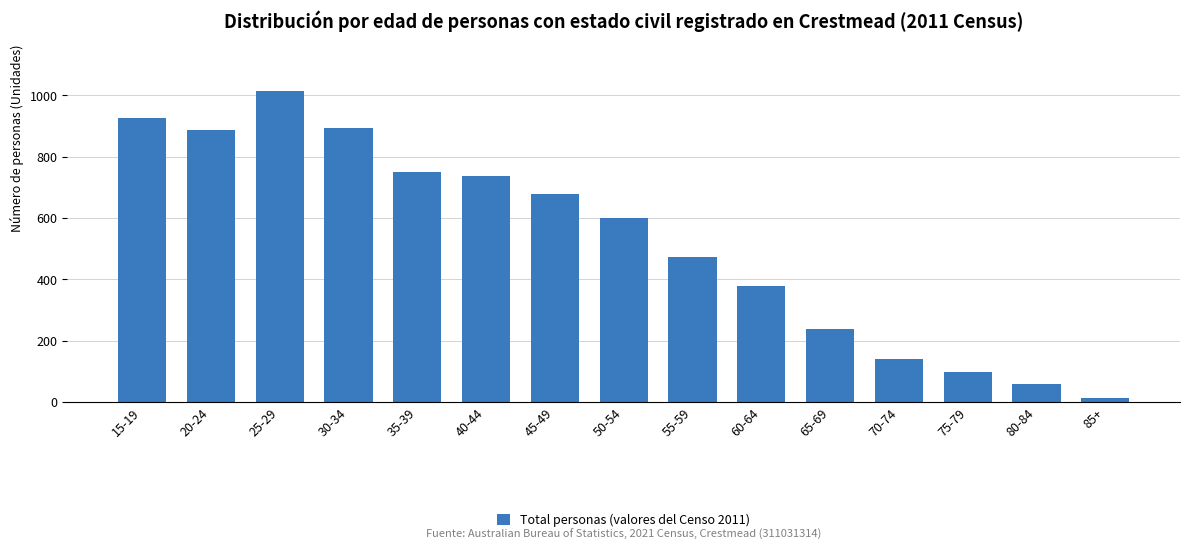

Reading left to right, list all the values displayed in this chart.

926	887	1015	894	751	737	679	600	472	379	239	139	97	57	13